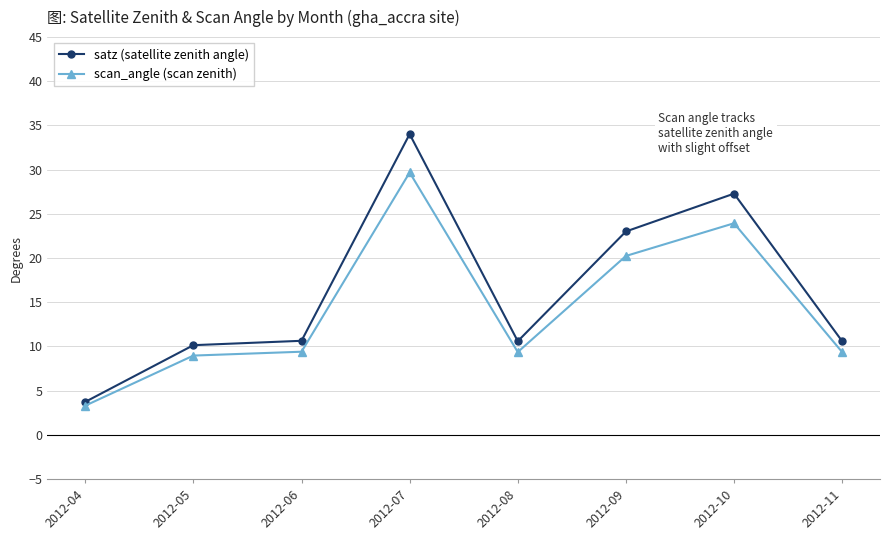

Rank the series at 2012-10 from highest to lowest value.

satz (satellite zenith angle), scan_angle (scan zenith)